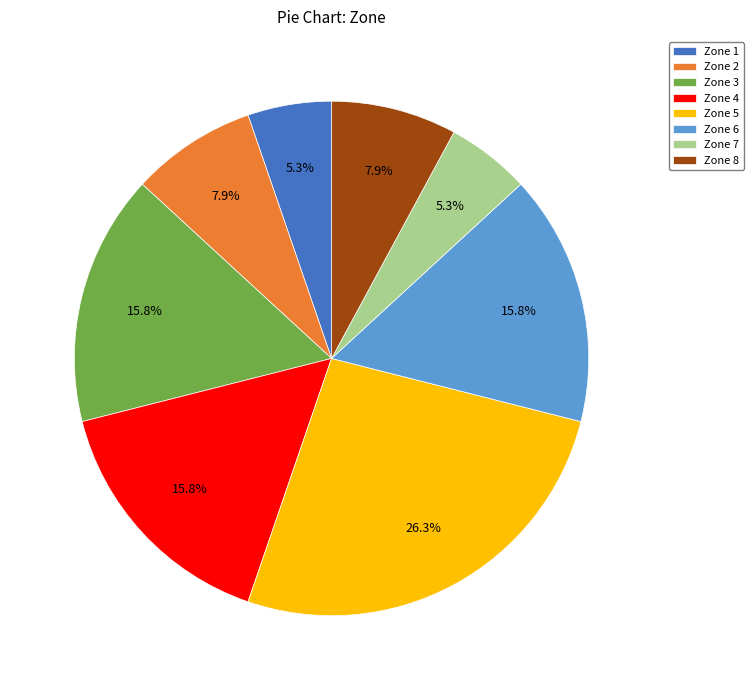

Which category has the biggest portion of the pie?

Zone 5